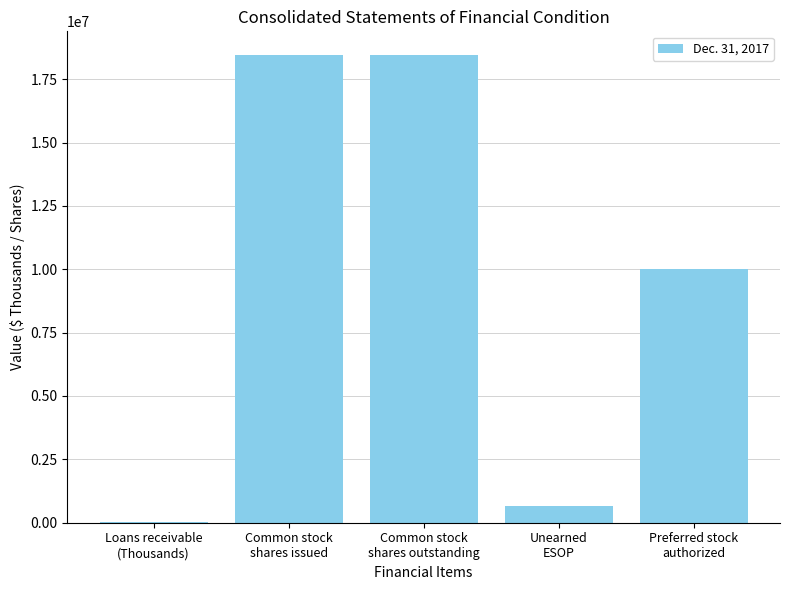

What is the ratio of the value at Common stock
shares outstanding to the value at Loans receivable
(Thousands)?

1667.7